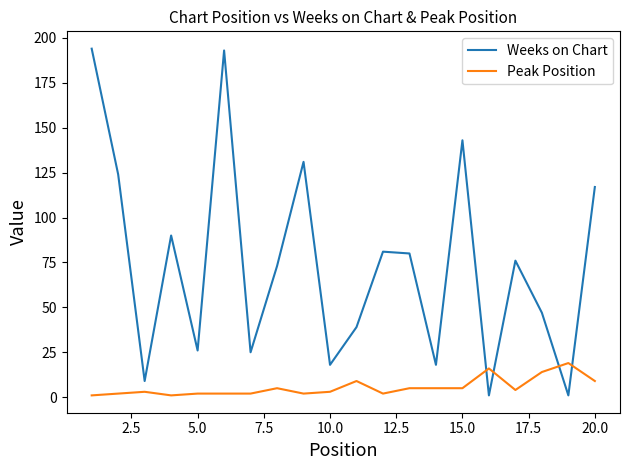

What is the difference between the maximum and minimum values in the Peak Position series?

18